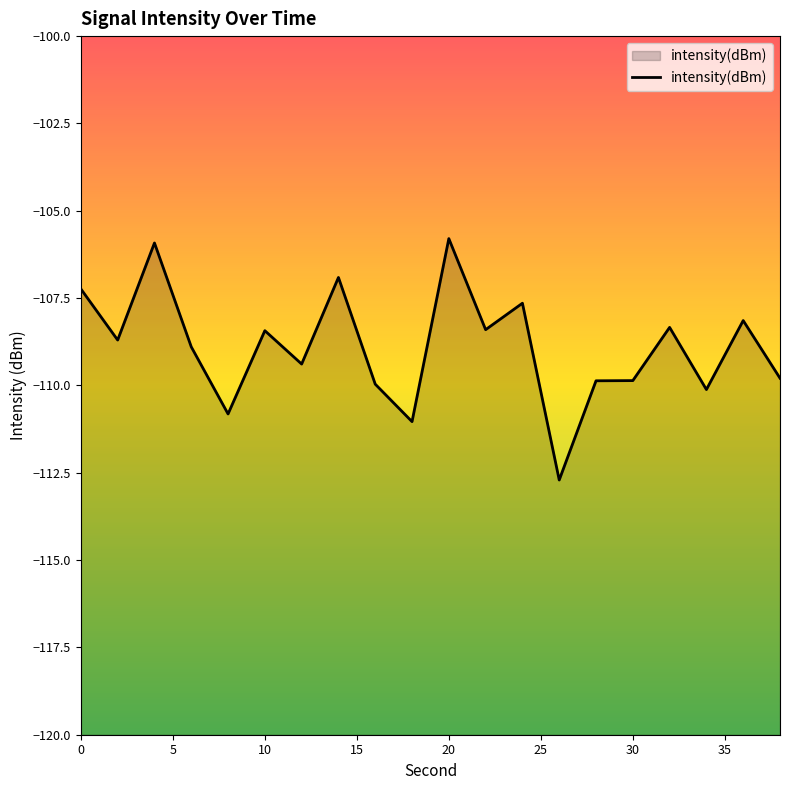

What is the average value?

-108.9